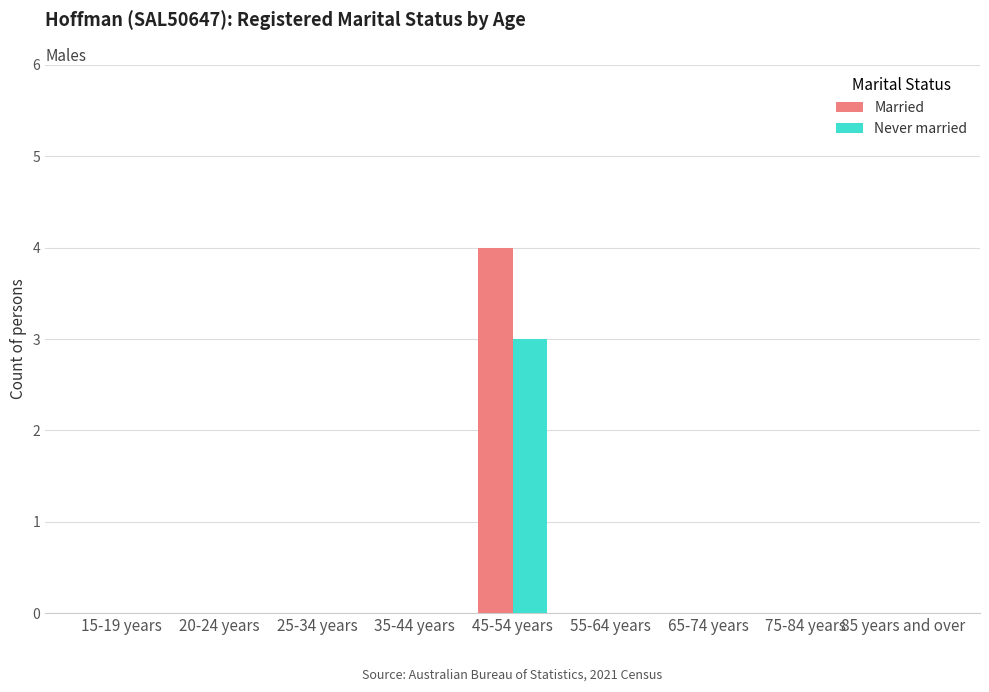

Is it true that Married equals 0 at 65-74 years?

True